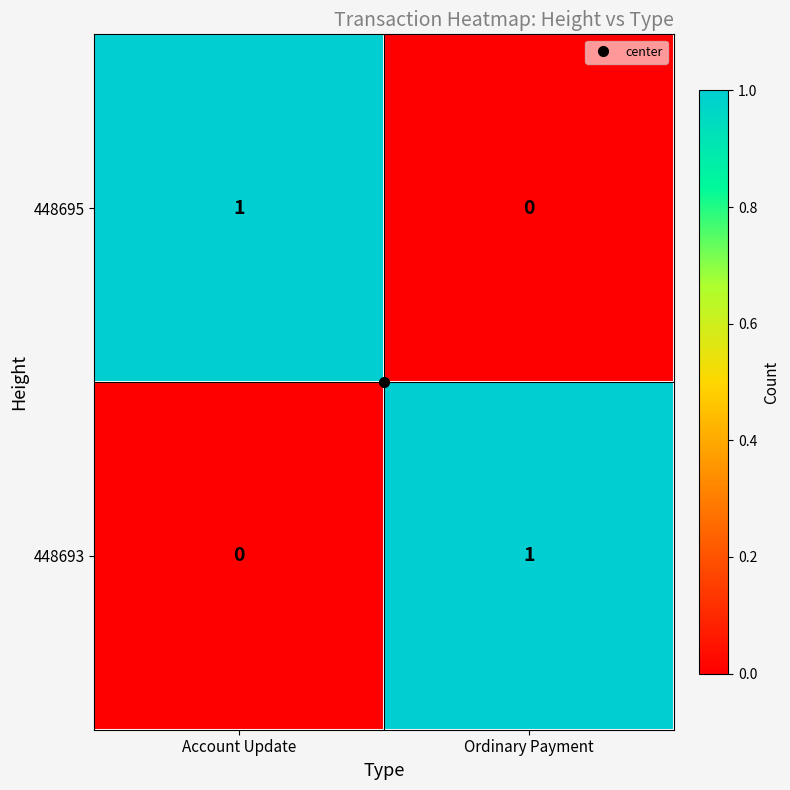

Rank the series at Ordinary Payment from highest to lowest value.

448693, 448695